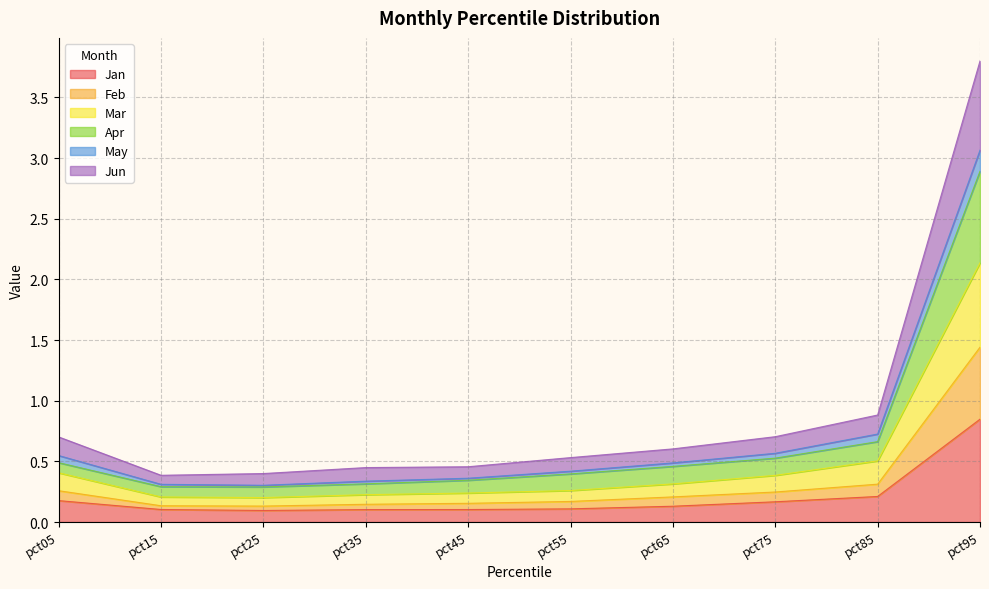

At which category is the sum across all series the highest?

pct95